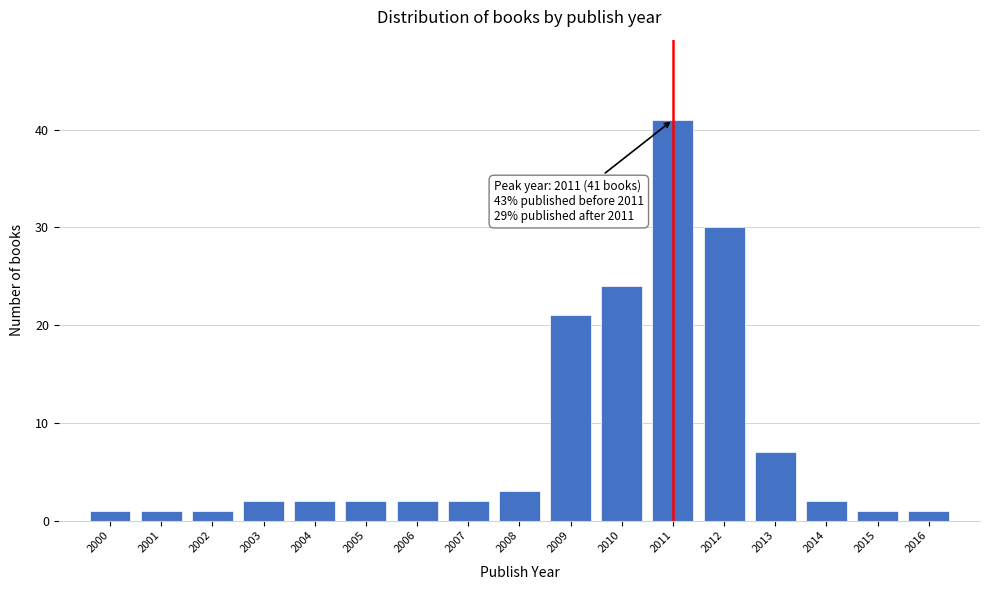

Reading left to right, list all the values displayed in this chart.

2000=1	2001=1	2002=1	2003=2	2004=2	2005=2	2006=2	2007=2	2008=3	2009=21	2010=24	2011=41	2012=30	2013=7	2014=2	2015=1	2016=1